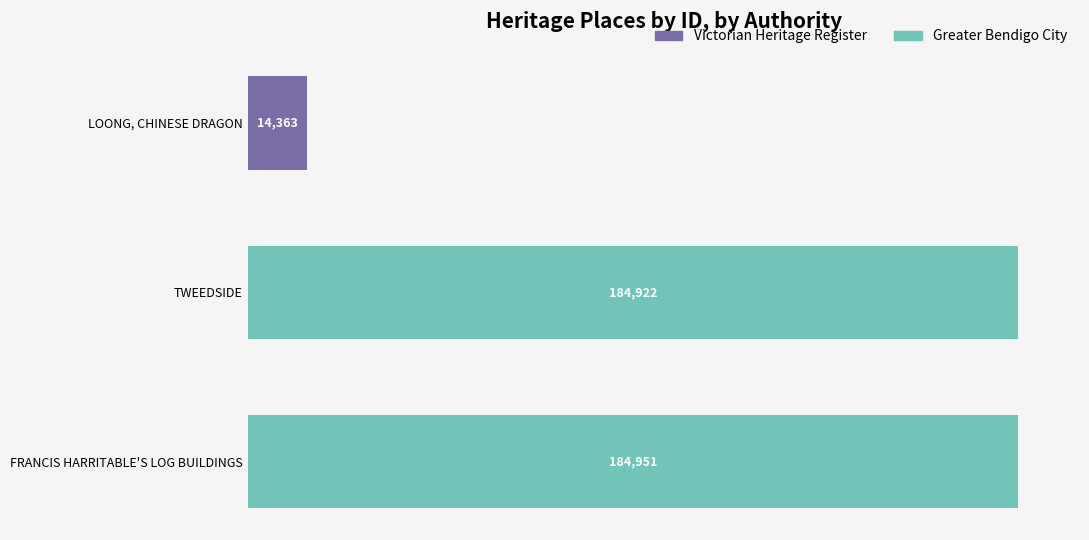

At which category is the sum across all series the highest?

FRANCIS HARRITABLE'S LOG BUILDINGS